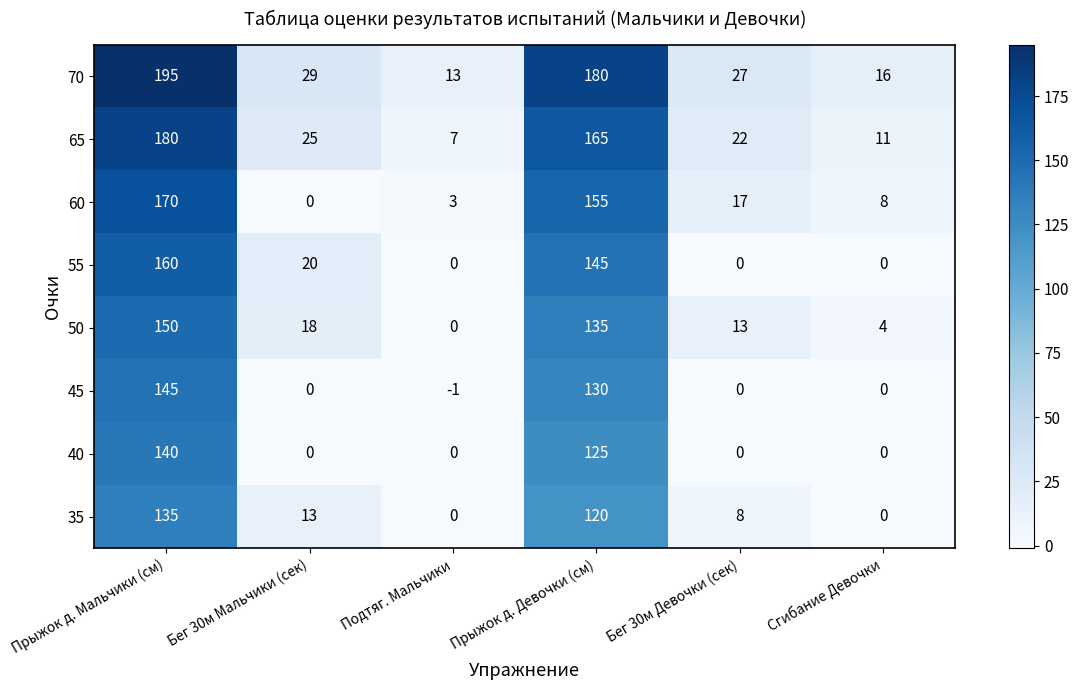

What is the difference between the 35 values at Прыжок д. Мальчики (см) and Сгибание Девочки?

135